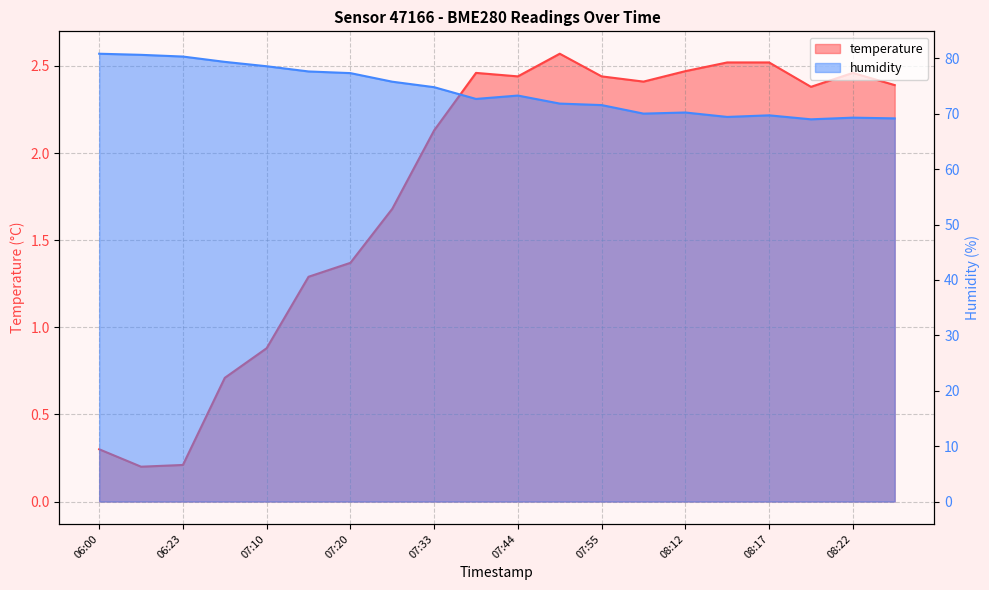

The temperature series shows 2.4 at 07:44. True or false?

True